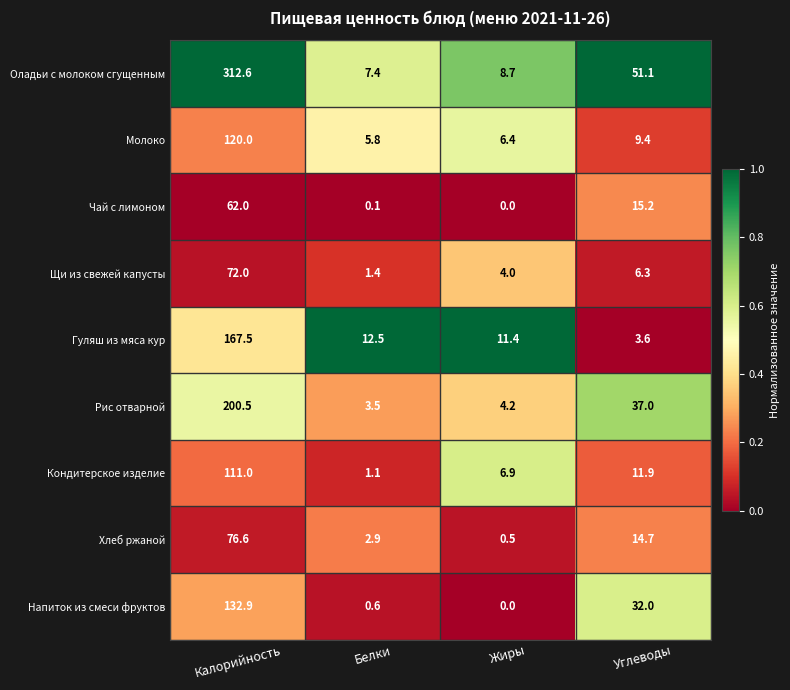

Is it true that Хлеб ржаной equals 2.9 at Белки?

True